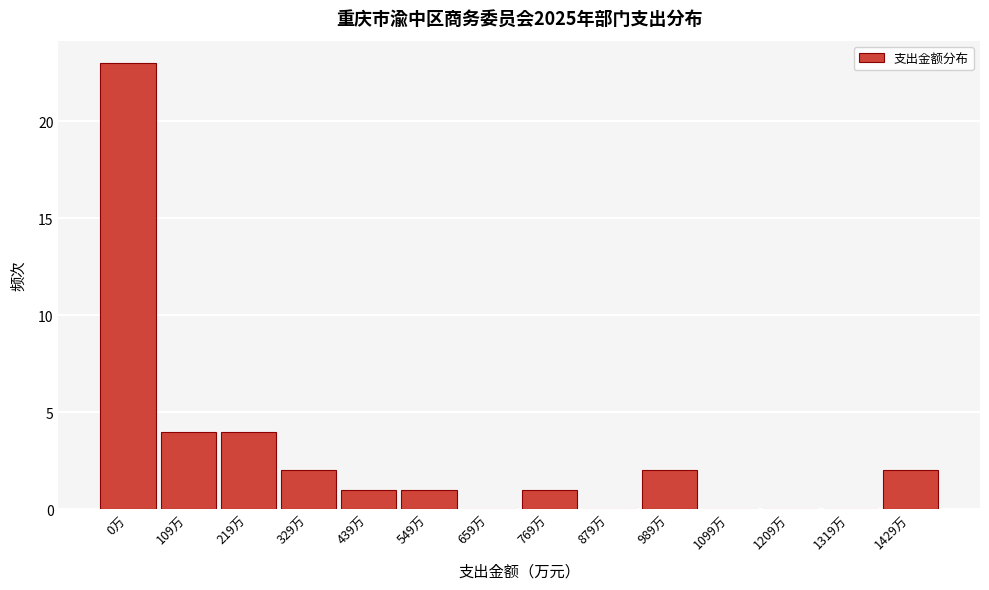

Reading left to right, list all the values displayed in this chart.

0万=23	109万=4	219万=4	329万=2	439万=1	549万=1	659万=0	769万=1	879万=0	989万=2	1099万=0	1209万=0	1319万=0	1429万=2